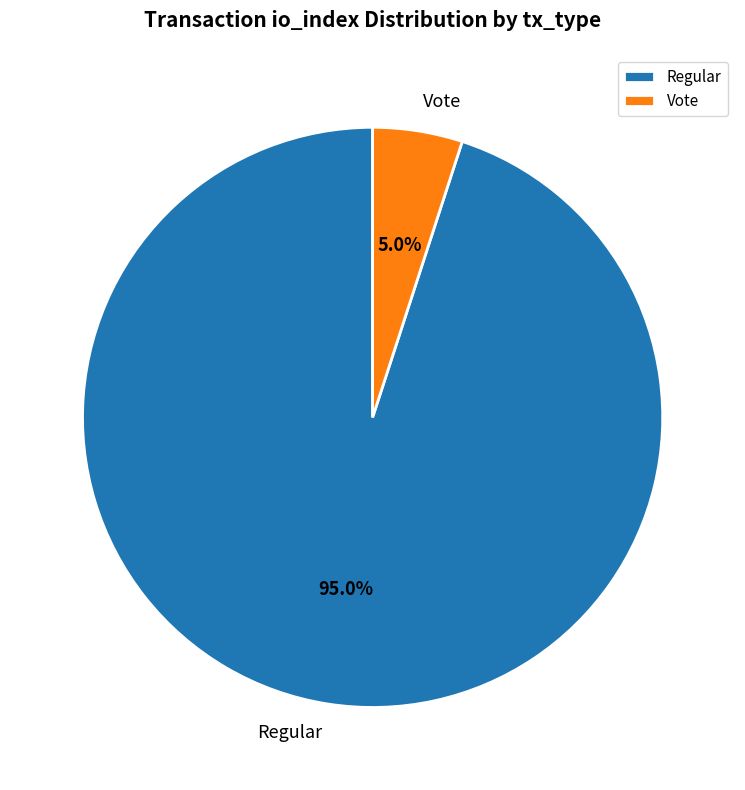

Is it true that Regular is 95% of the pie?

True